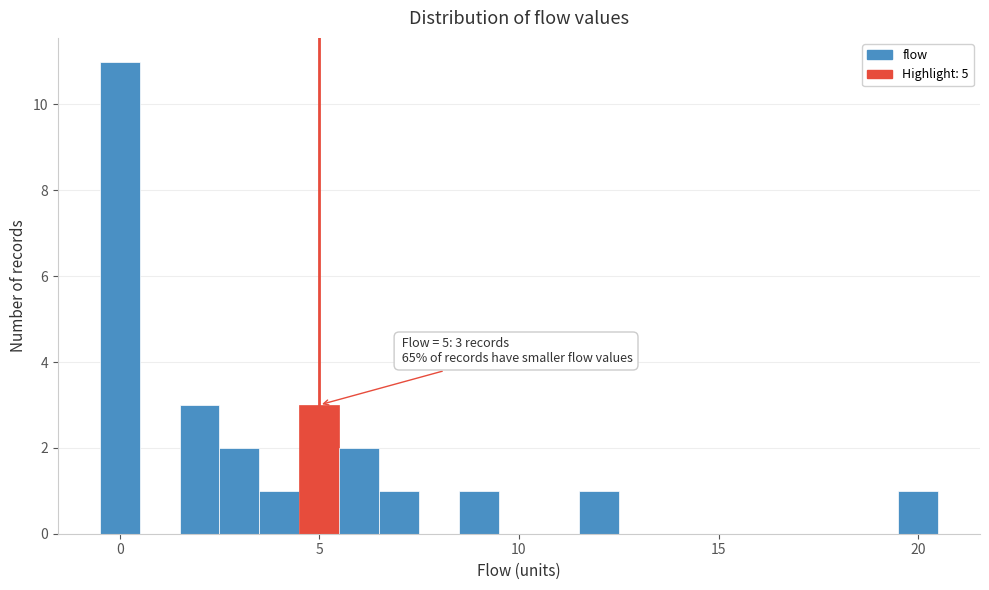

Read against the x-axis, roughly where is the centre of the tallest bar?

0.0